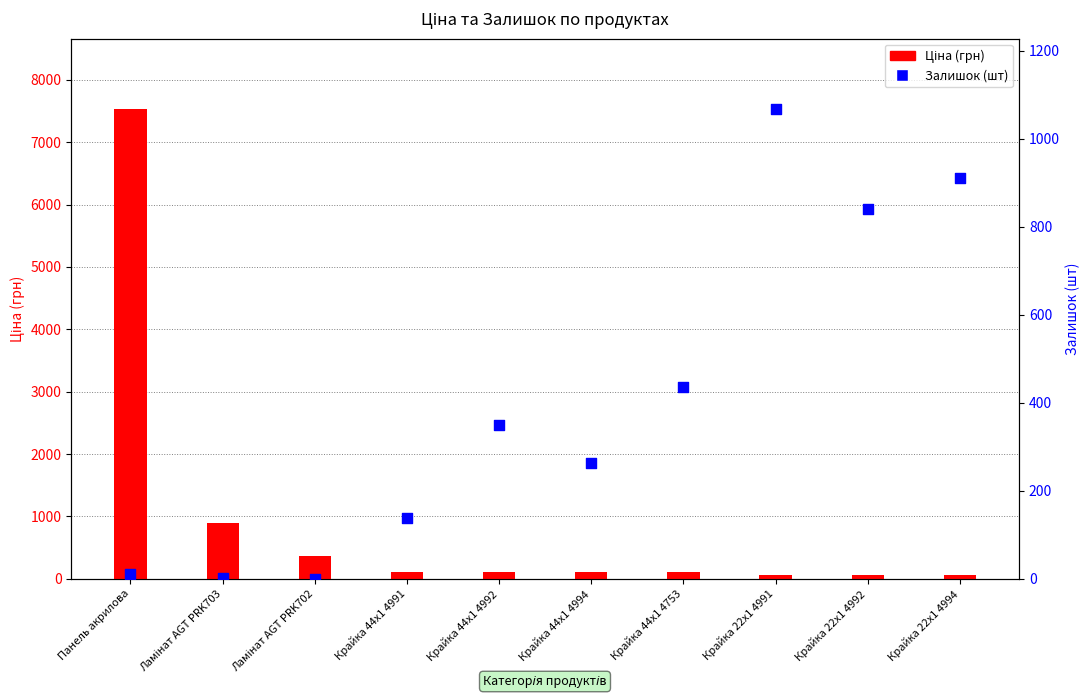

Which series reaches the maximum Y coordinate?

Ціна (грн)